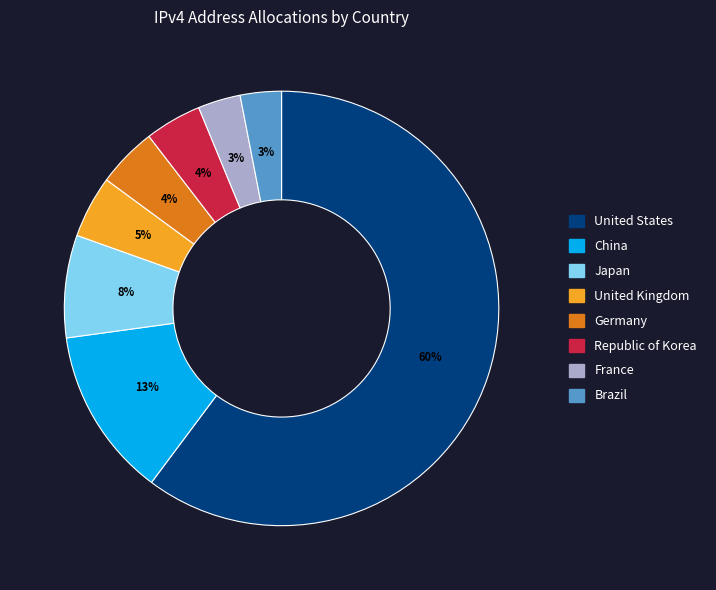

Combined, do France and China account for over 50%?

No